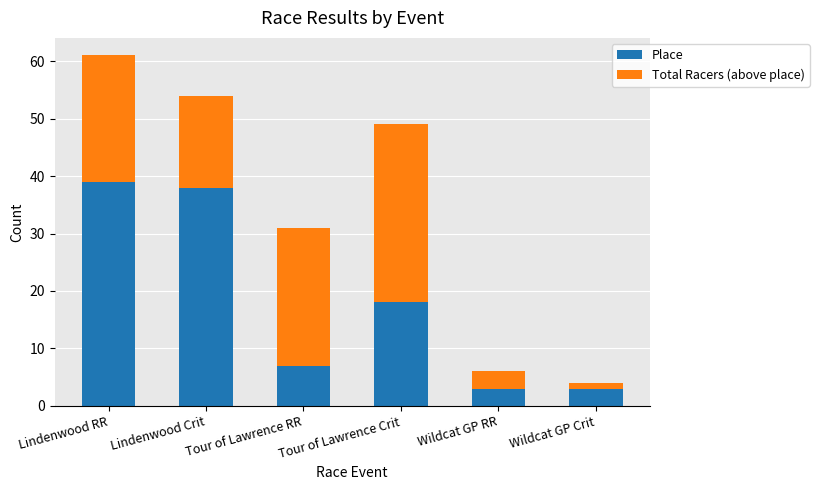

What is the difference between the Place values at Tour of Lawrence RR and Wildcat GP RR?

4